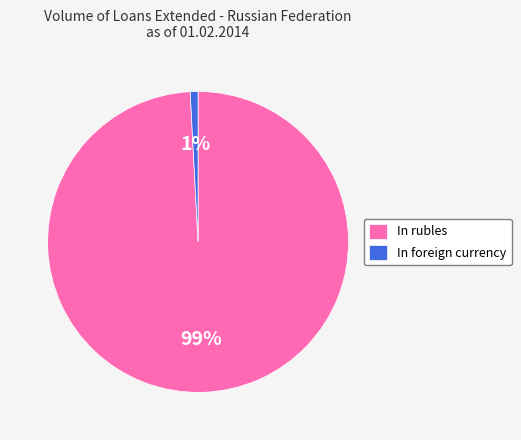

Is the sum of In rubles and In foreign currency greater than half?

Yes